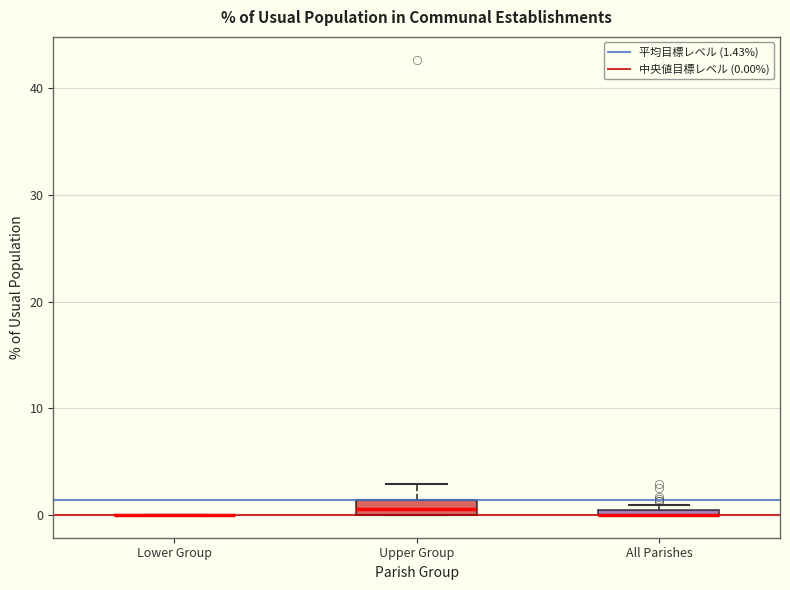

Where does the upper whisker of the box for Upper Group end on the y-axis? The values are not printed on the chart, so give them approximately, as read against the axis.

3